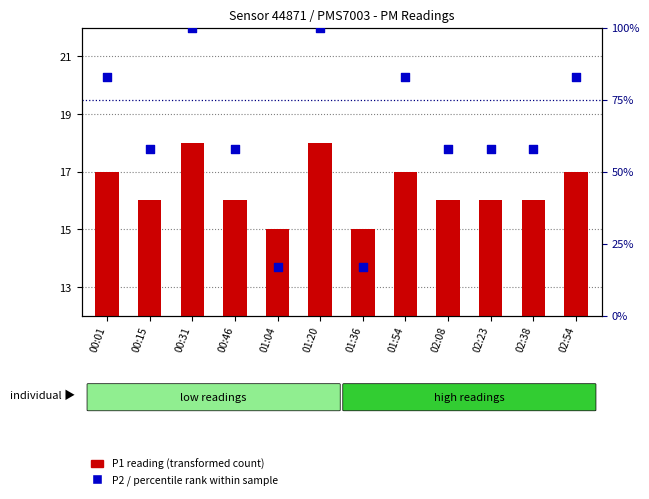

Is the value of P1 reading at 01:04 greater than the value of percentile rank within sample at 00:31?

No